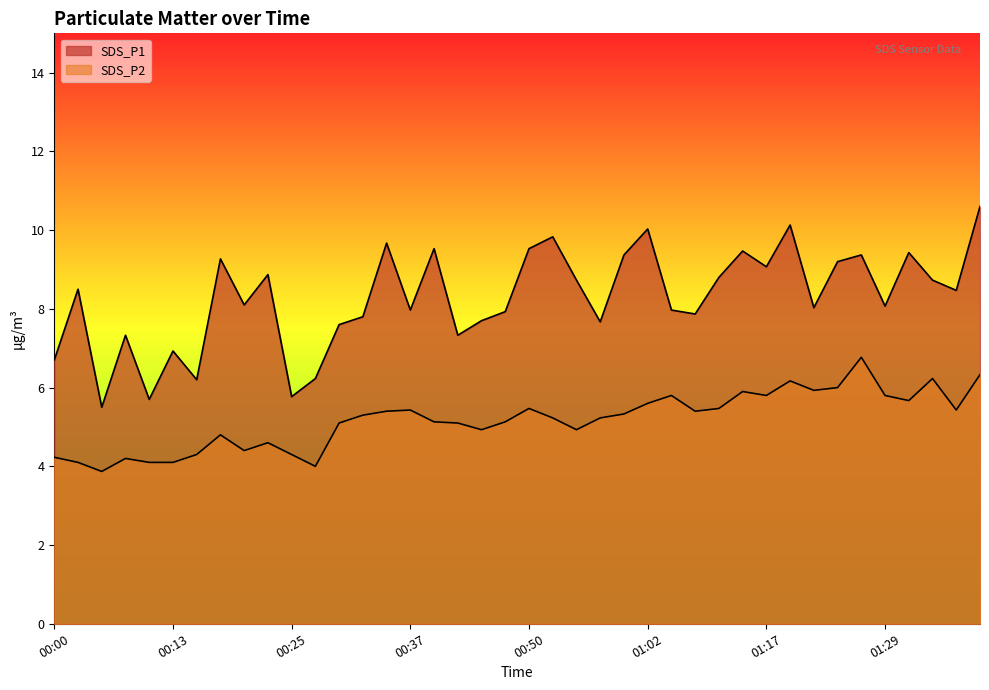

Which series has the largest total across all categories?

SDS_P1